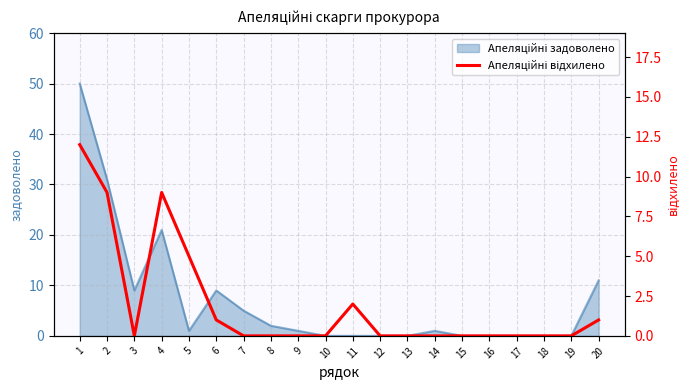

True or false: the data shows 0 at 16.

True